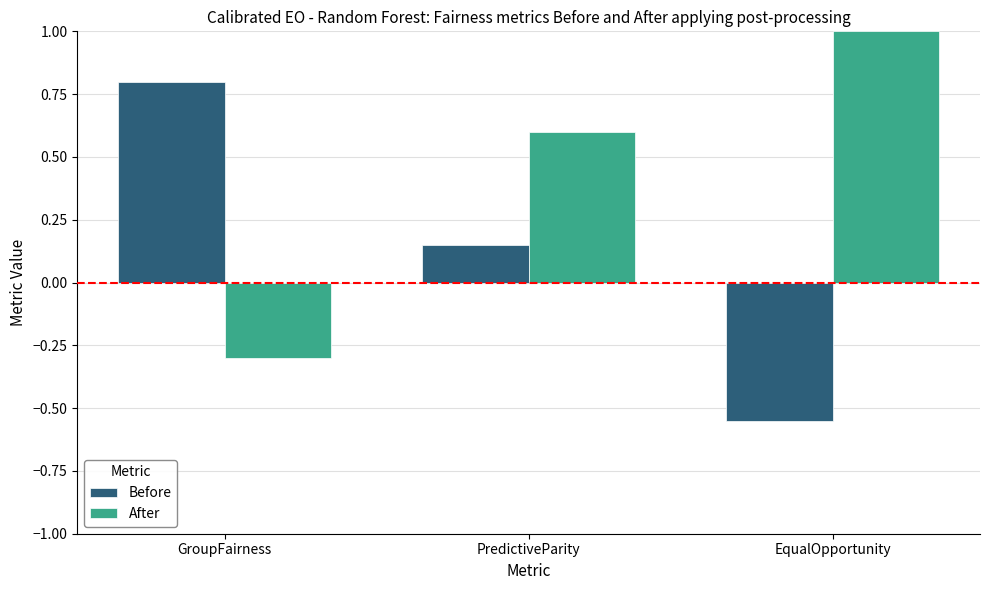

True or false: After has a value of -0.1 at GroupFairness.

False